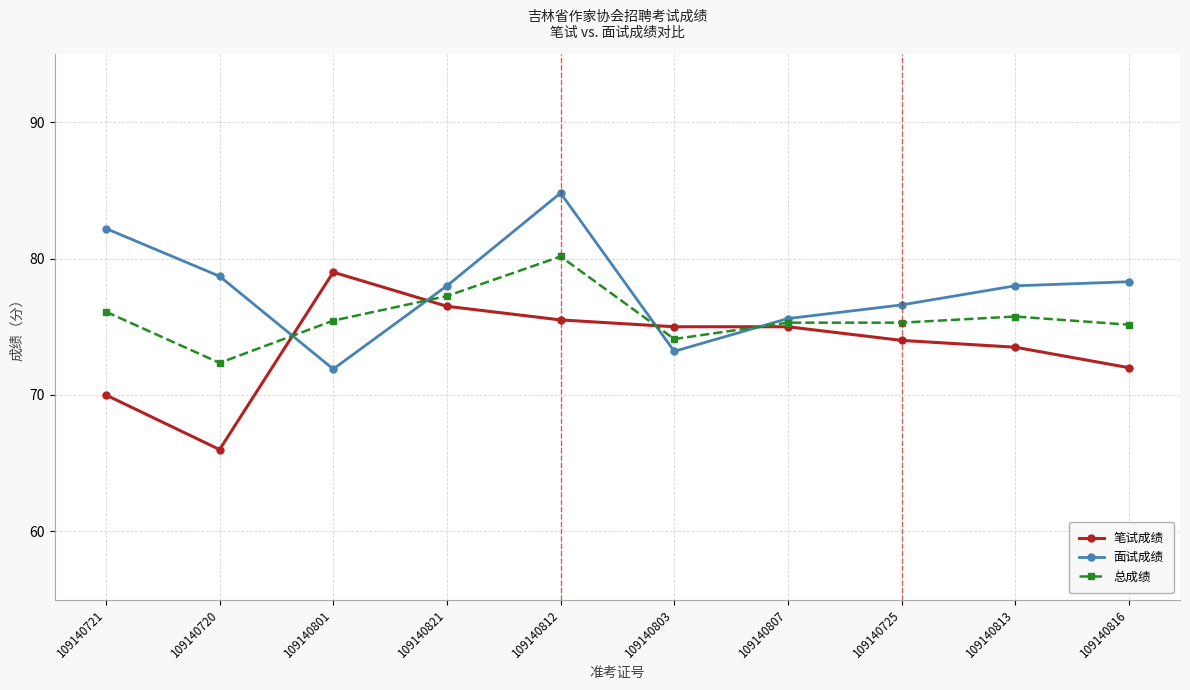

What is the difference between the 面试成绩 values at 109140721 and 109140803?

9.0